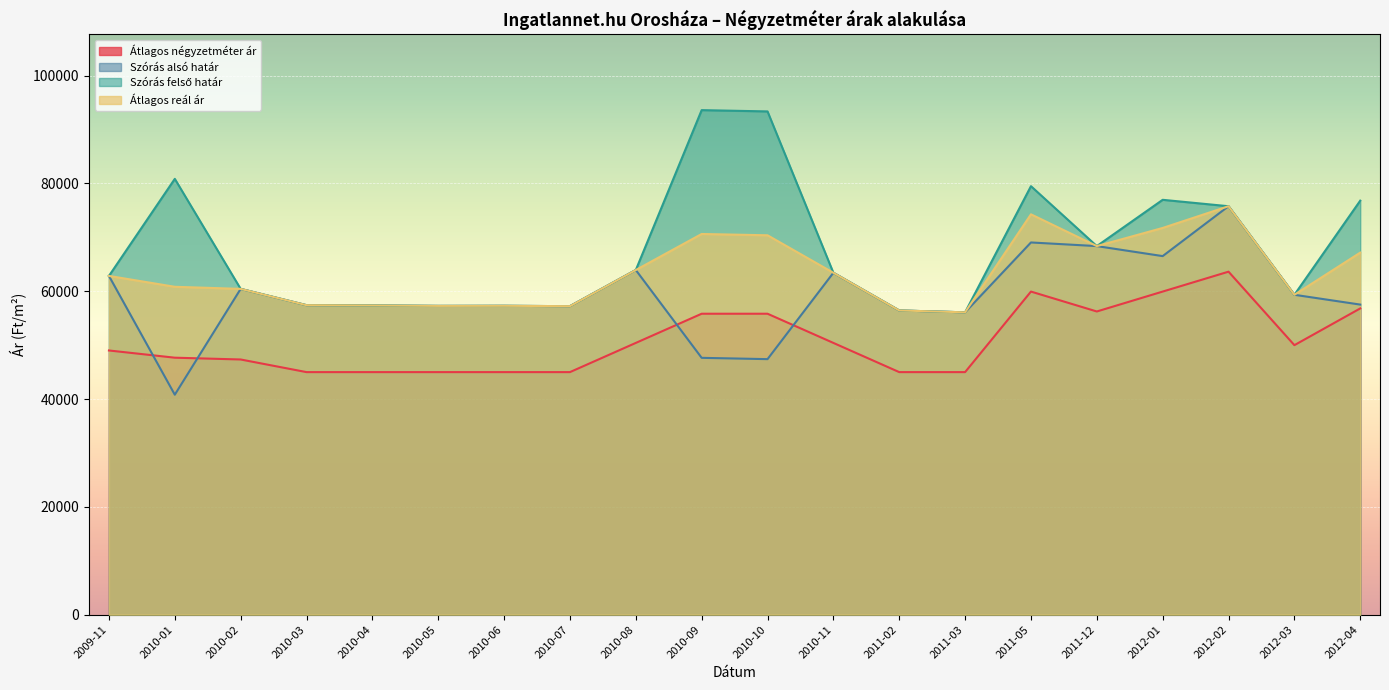

The value of Átlagos reál ár at 2010-09 is 111901. True or false?

False